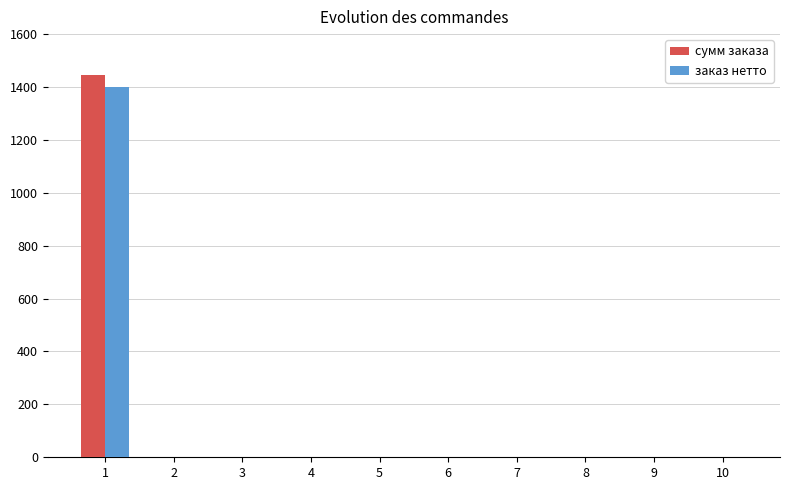

How many groups of bars are there?

10